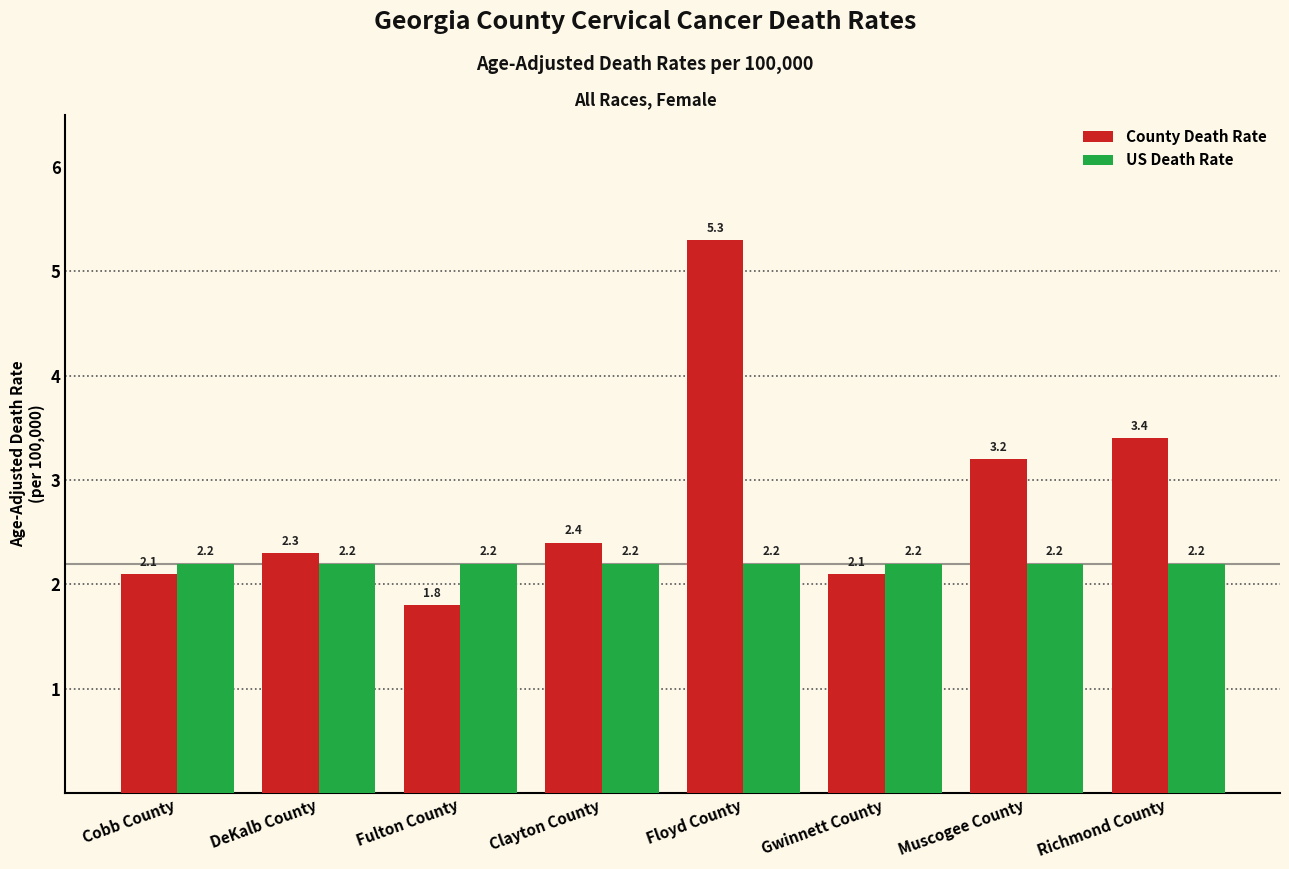

Read the County Death Rate value at Cobb County.

2.1